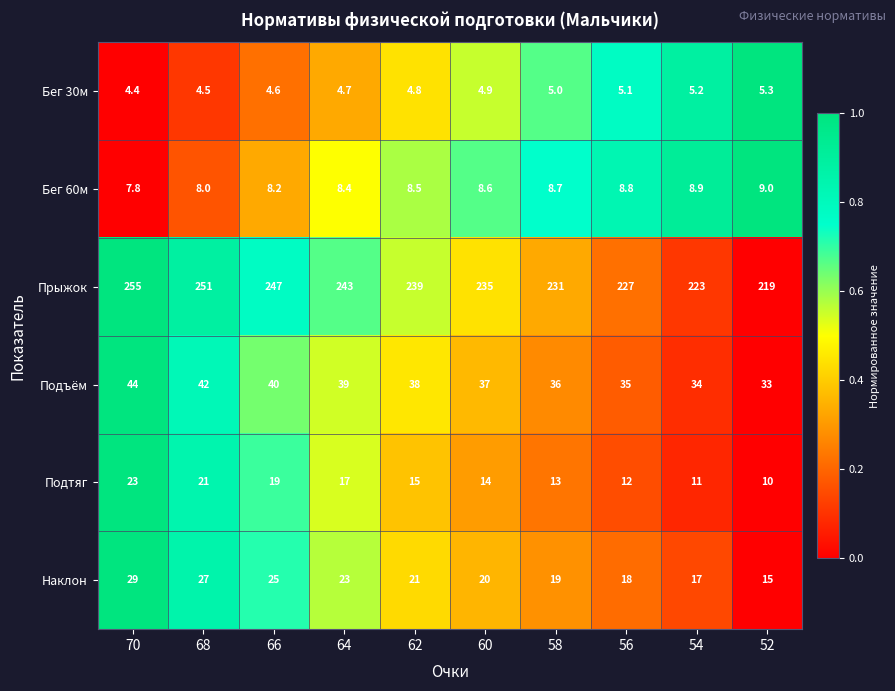

What is the difference between the highest and lowest values at 64?

238.3